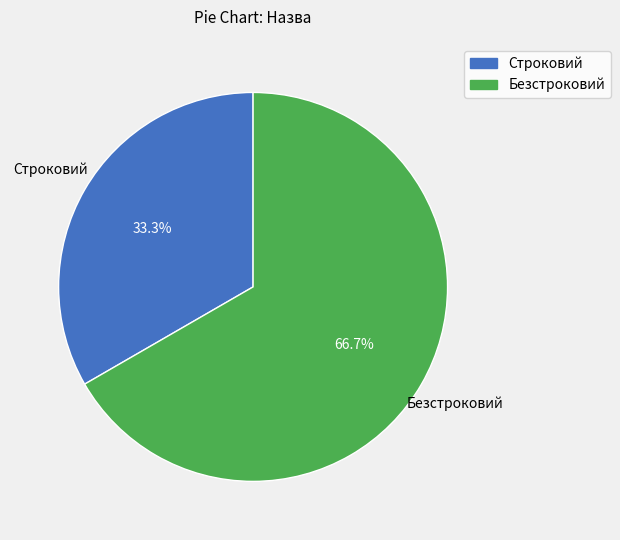

To the nearest percent, what portion does Строковий represent?

33%